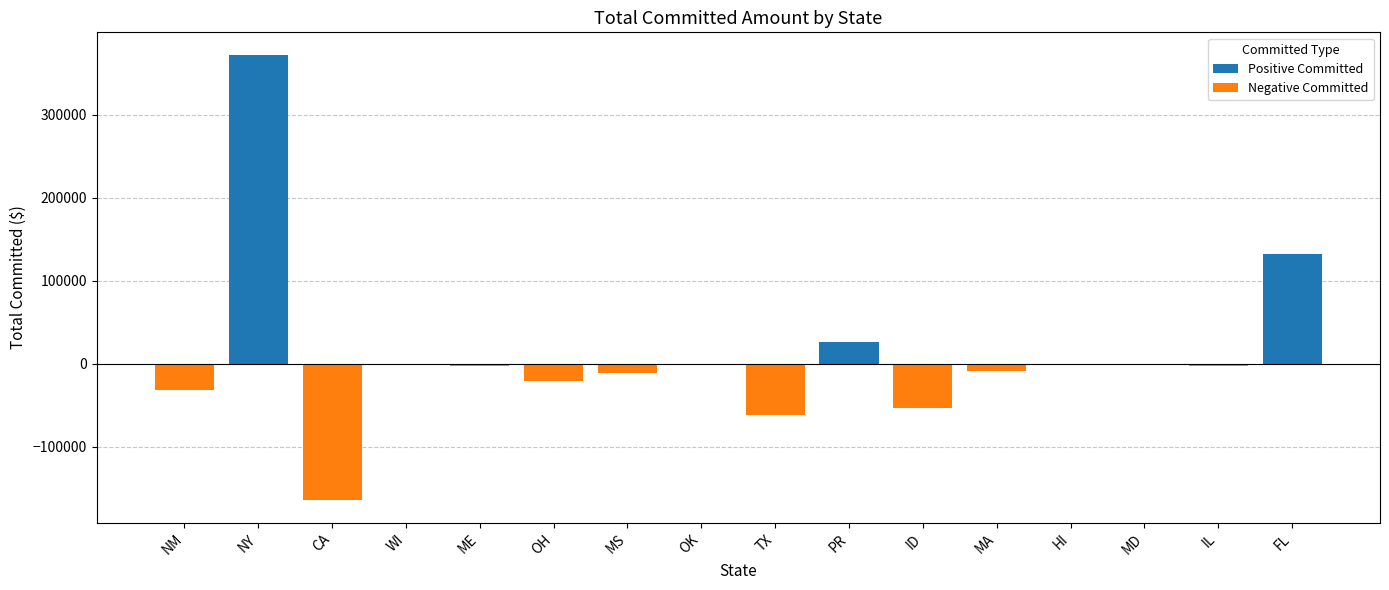

At OK, list the series in order from smallest to largest.

Negative Committed, Positive Committed